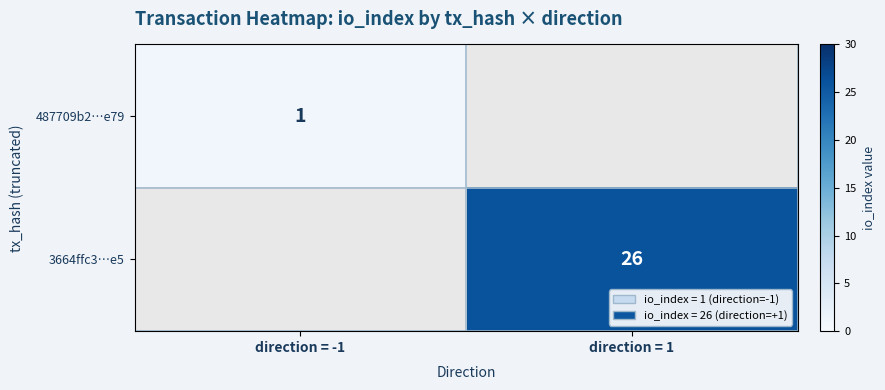

The 3664ffc3…e5 series shows 26 at direction = 1. True or false?

True